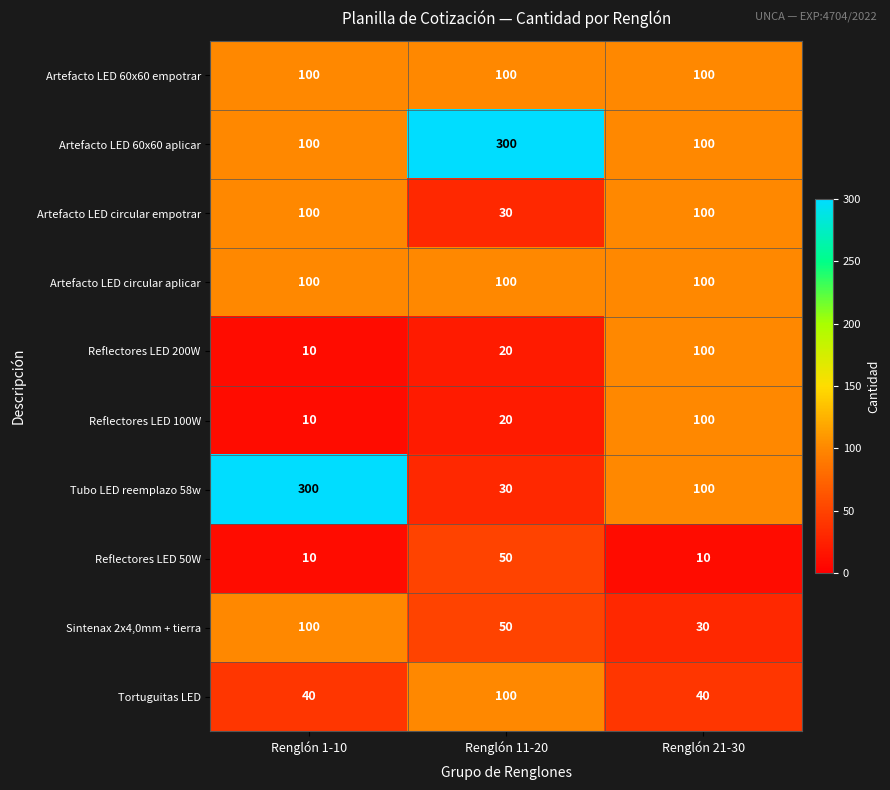

What is the sum of all Artefacto LED 60x60 aplicar values?

500